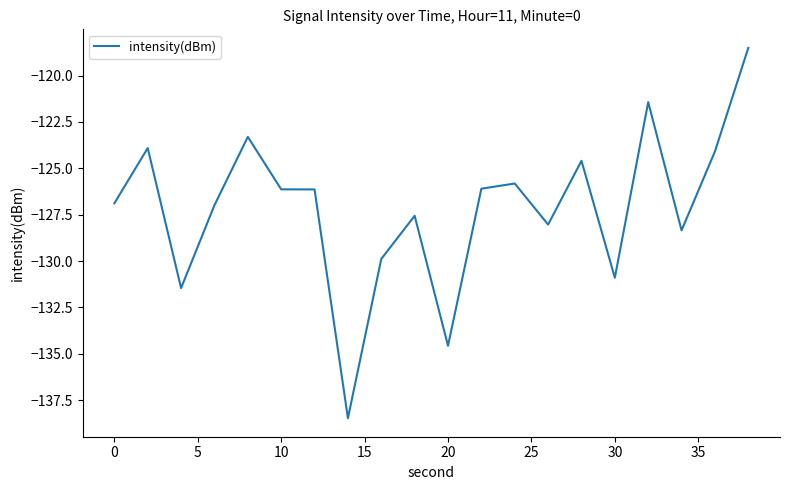

What is the difference between the maximum and minimum values?

20.0